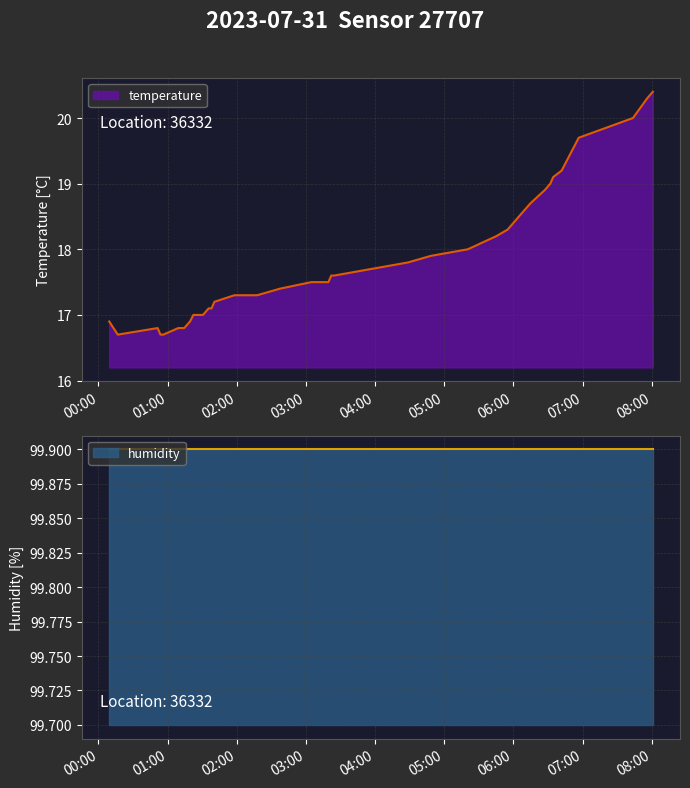

The chart shows a value of 31.1 at 2023-07-31T01:57:53. True or false?

False